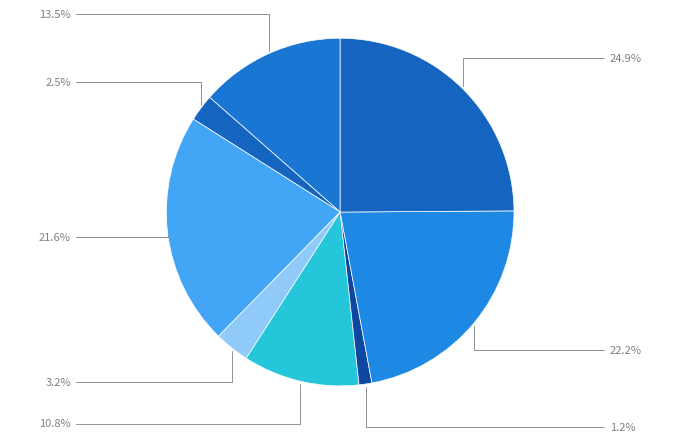

How many segments does this pie chart have?

8